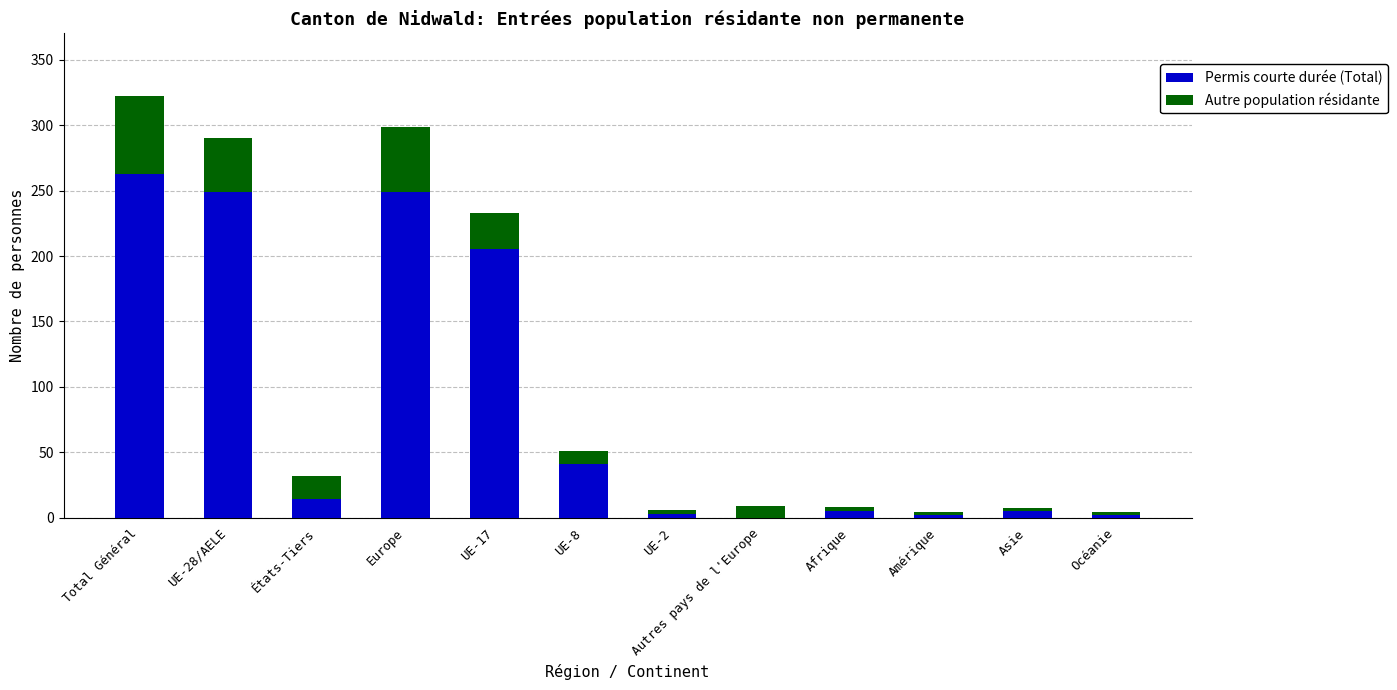

At which category is the sum across all series the highest?

Total Général